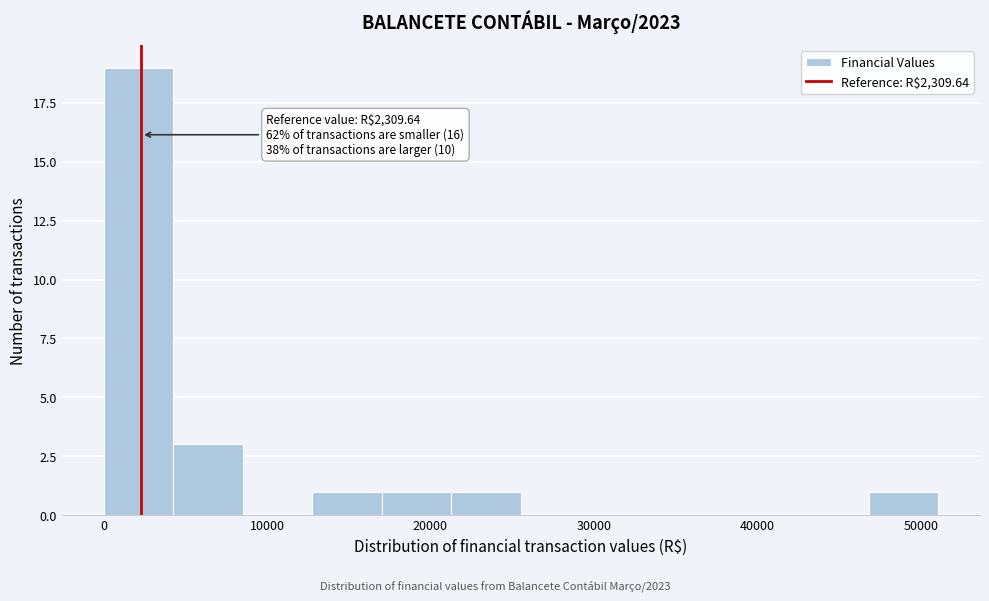

Which range on the x-axis has the tallest bar?

0 to 4000